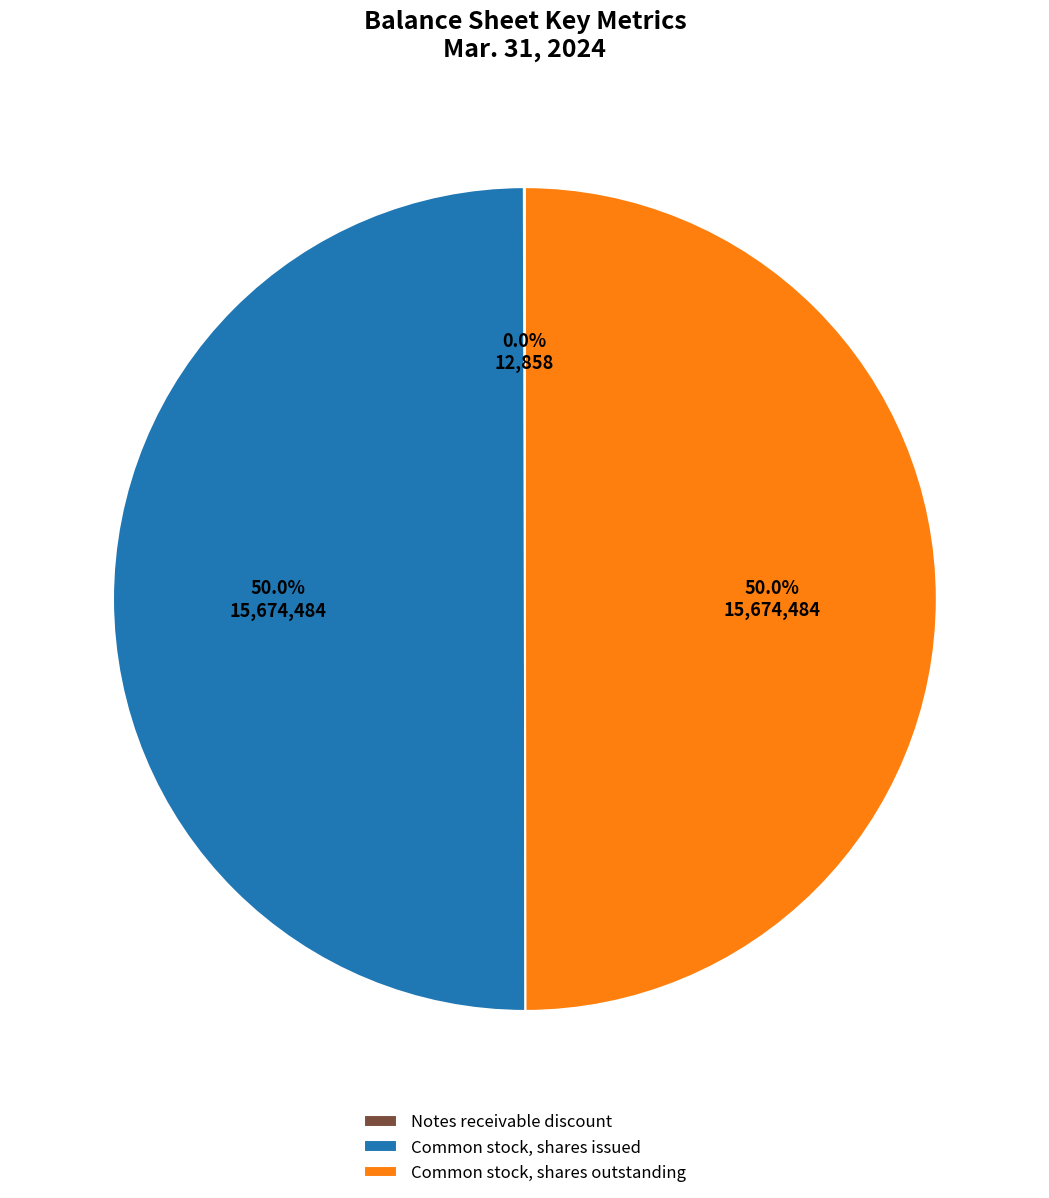

What is the total percentage of Common stock, shares issued and Common stock, shares outstanding?

100.0%